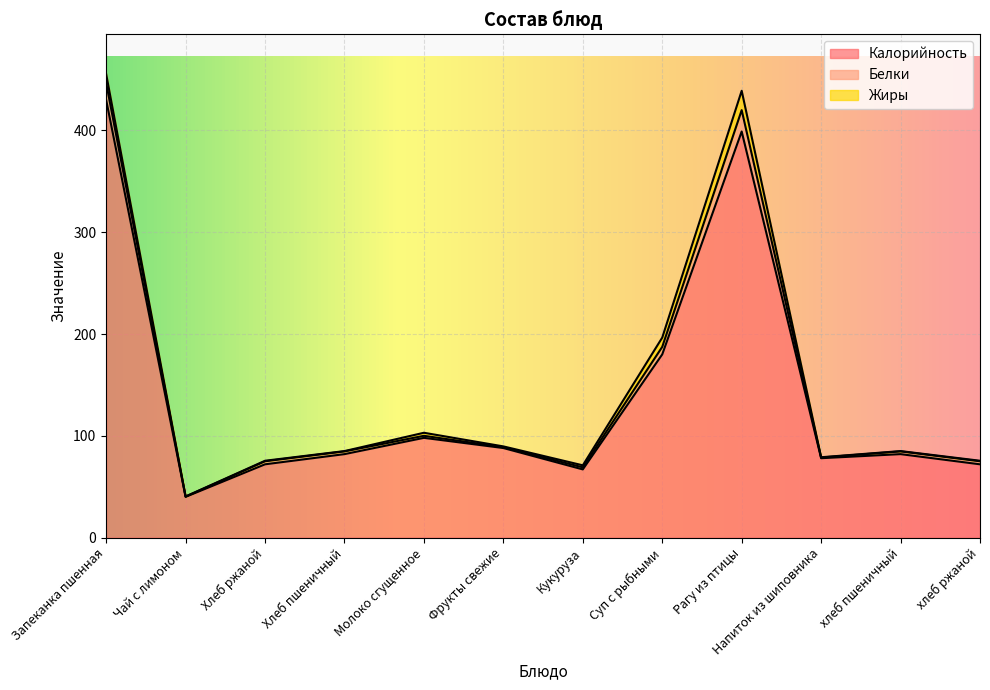

What is the difference between the highest and lowest values at Запеканка пшенная?

421.3